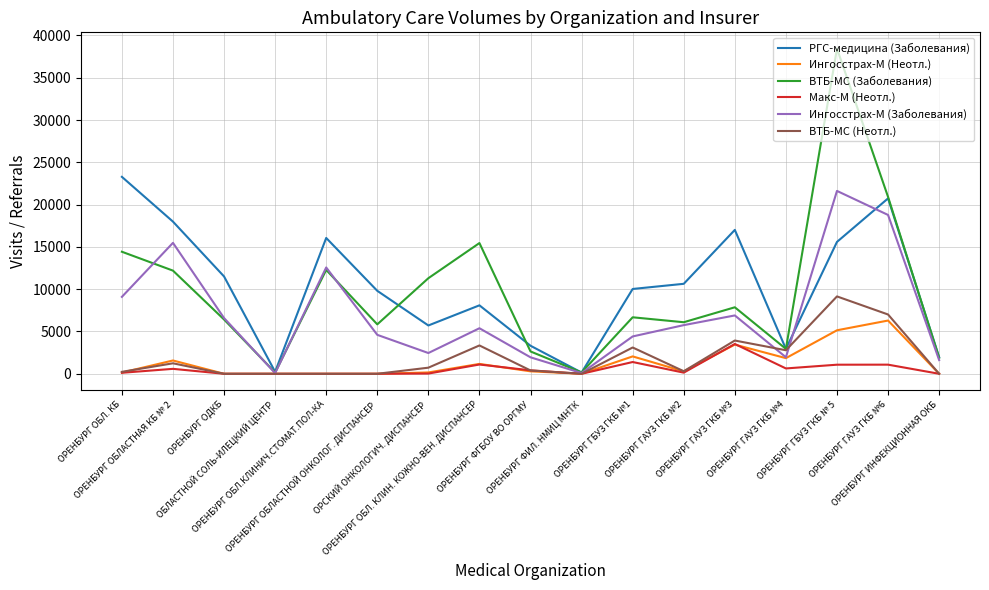

What are all the series names shown in the legend?

РГС-медицина (Заболевания), Ингосстрах-М (Неотл.), ВТБ-МС (Заболевания), Макс-М (Неотл.), Ингосстрах-М (Заболевания), ВТБ-МС (Неотл.)